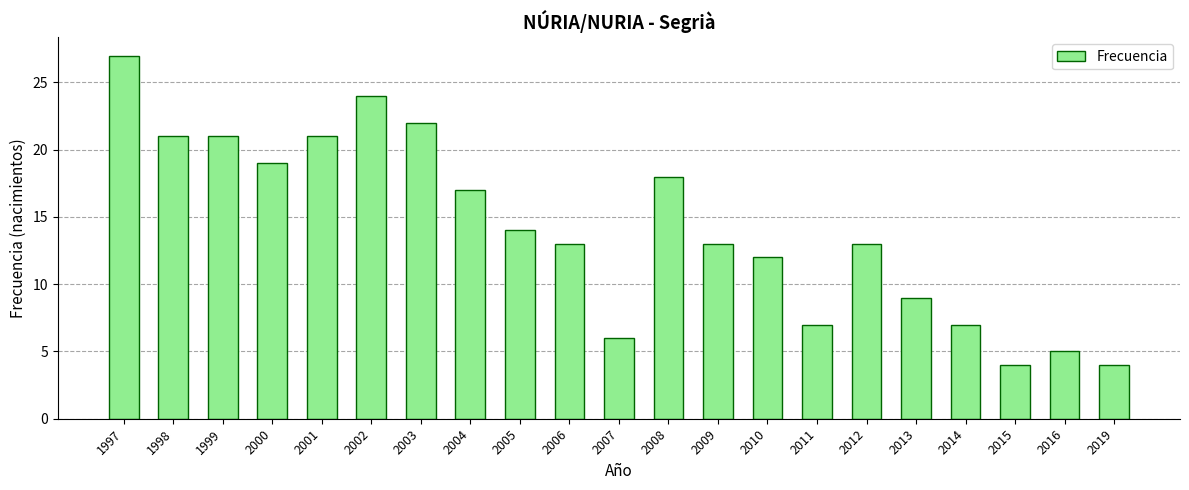

What is the difference between the values at 2011 and 1997?

20